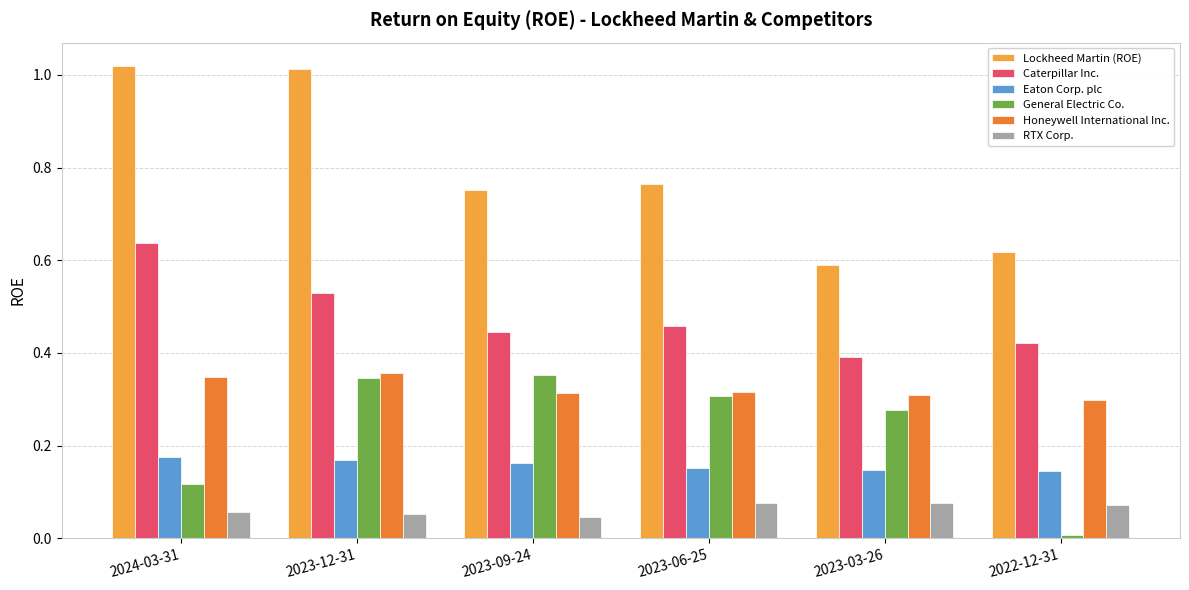

What is the sum of all Lockheed Martin (ROE) values?

4.8